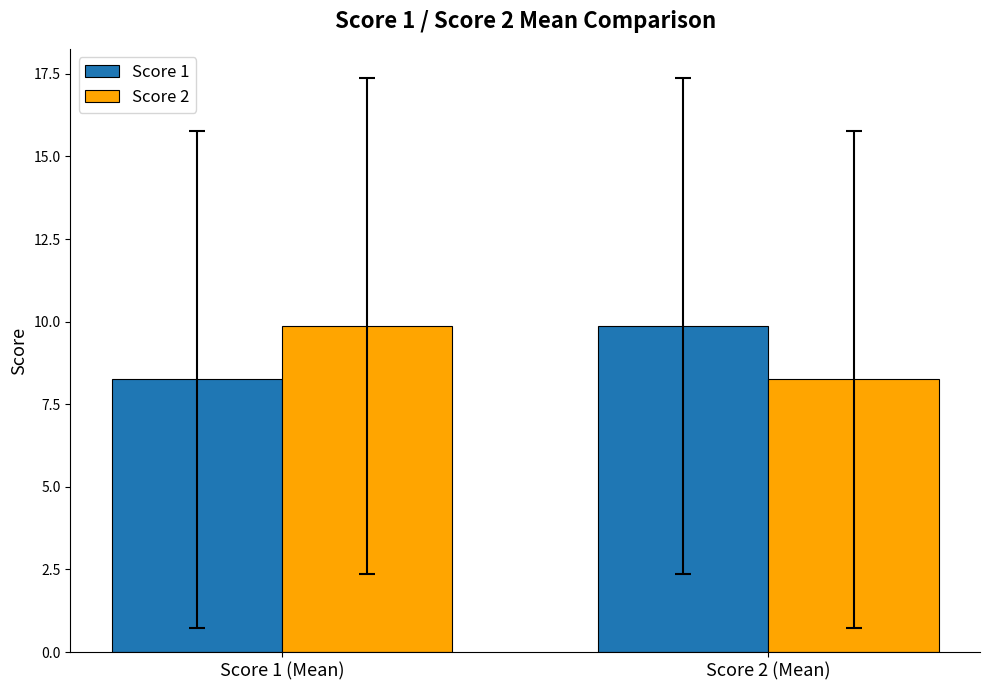

The Score 1 series shows 8.2 at Score 1 (Mean). True or false?

True